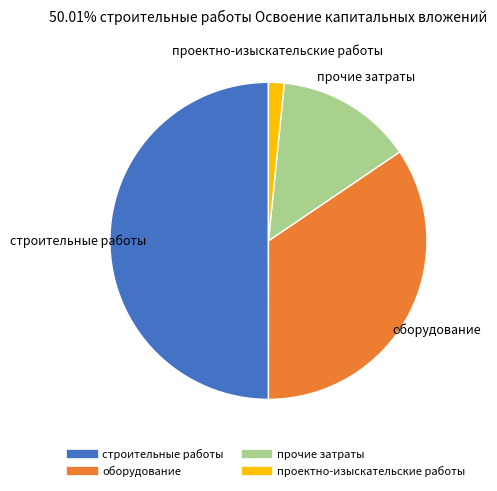

Between строительные работы and проектно-изыскательские работы, which is larger?

строительные работы